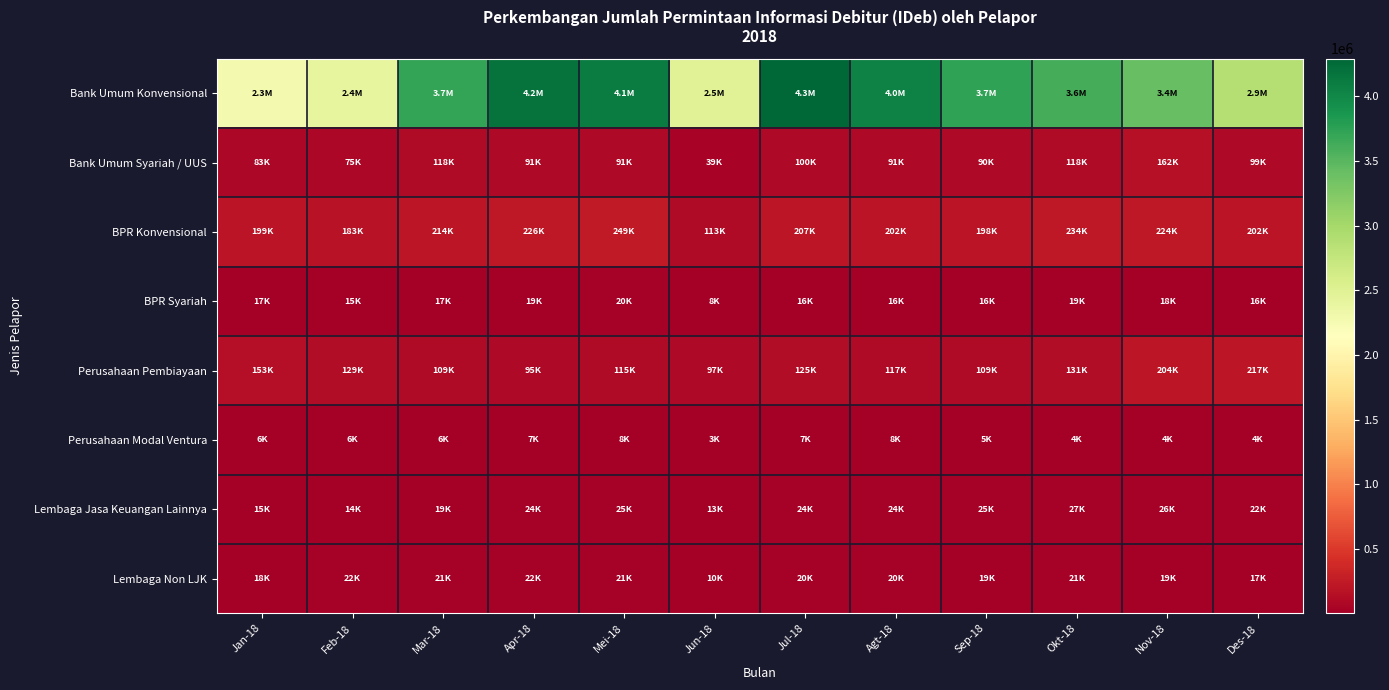

What is the maximum value shown in the chart?

4293433